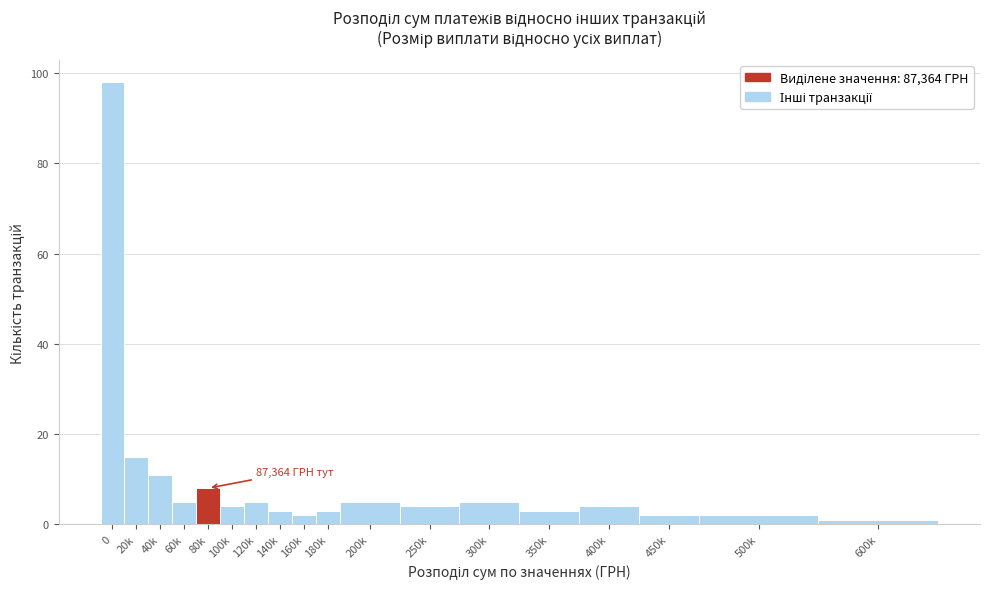

Reading right to left, extract all data points from this chart.

600k=1	500k=2	450k=2	400k=4	350k=3	300k=5	250k=4	200k=5	180k=3	160k=2	140k=3	120k=5	100k=4	80k=8	60k=5	40k=11	20k=15	0=98